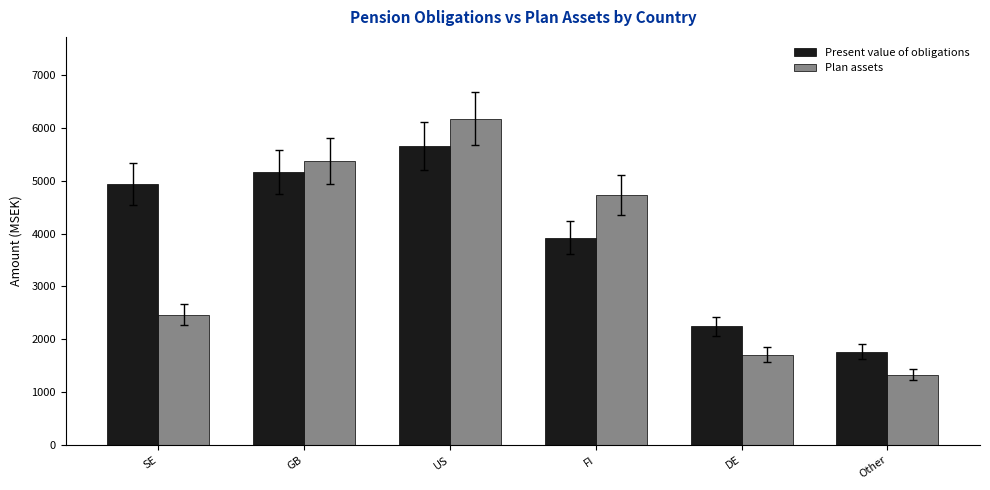

How many values in the Present value of obligations series are below 4932?

3